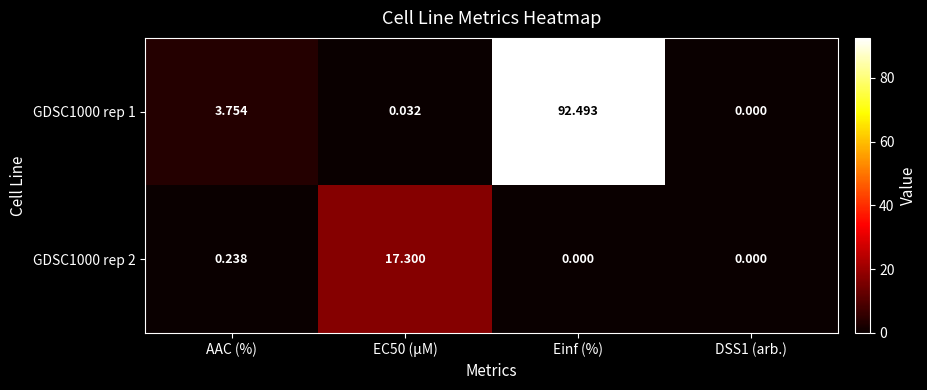

What is the greatest value displayed?

92.5